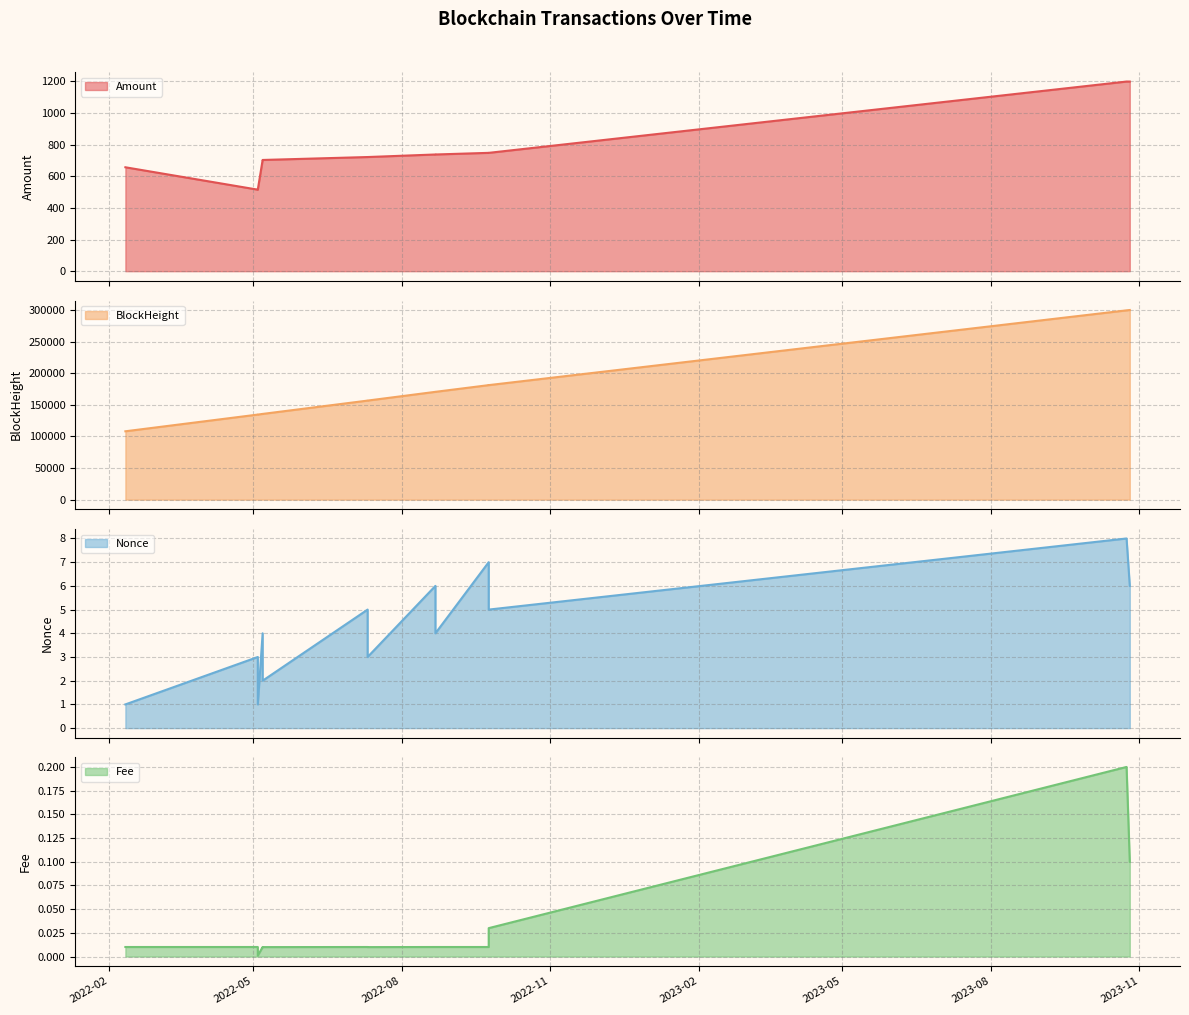

How many interior local peaks does the Fee series have?

3